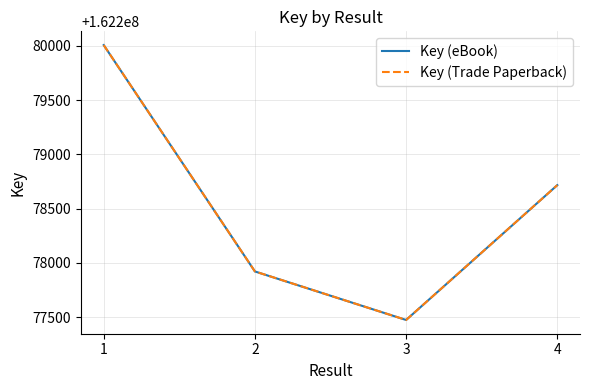

Reading left to right, transcribe all the data shown in this chart.

Key (eBook): 162280007	162277922	162277475	162278717
Key (Trade Paperback): 162280007	162277922	162277475	162278717